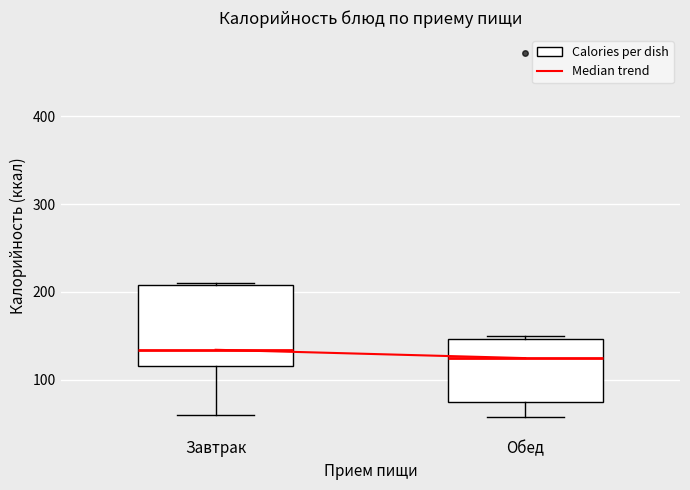

Where is the upper edge of the box for Завтрак on the y-axis? The values are not printed on the chart, so give them approximately, as read against the axis.

210